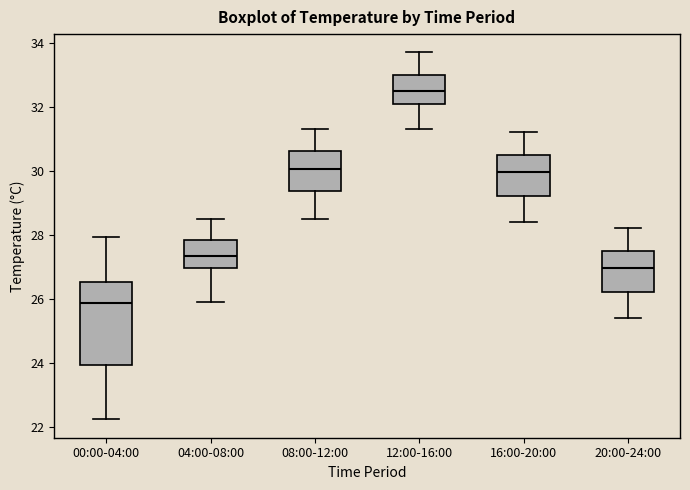

Which box is the tallest, from its lower edge to its upper edge?

00:00-04:00